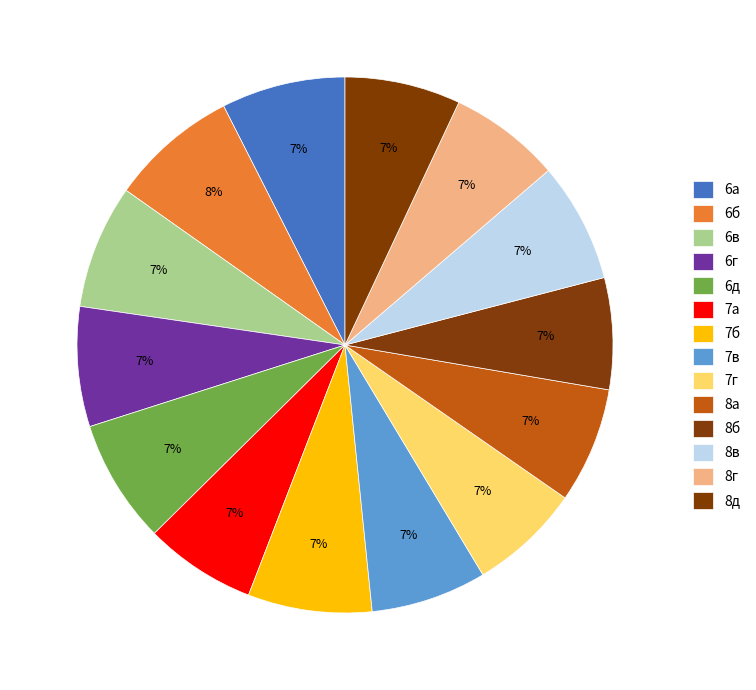

Does 7г account for over 50% of the chart?

No